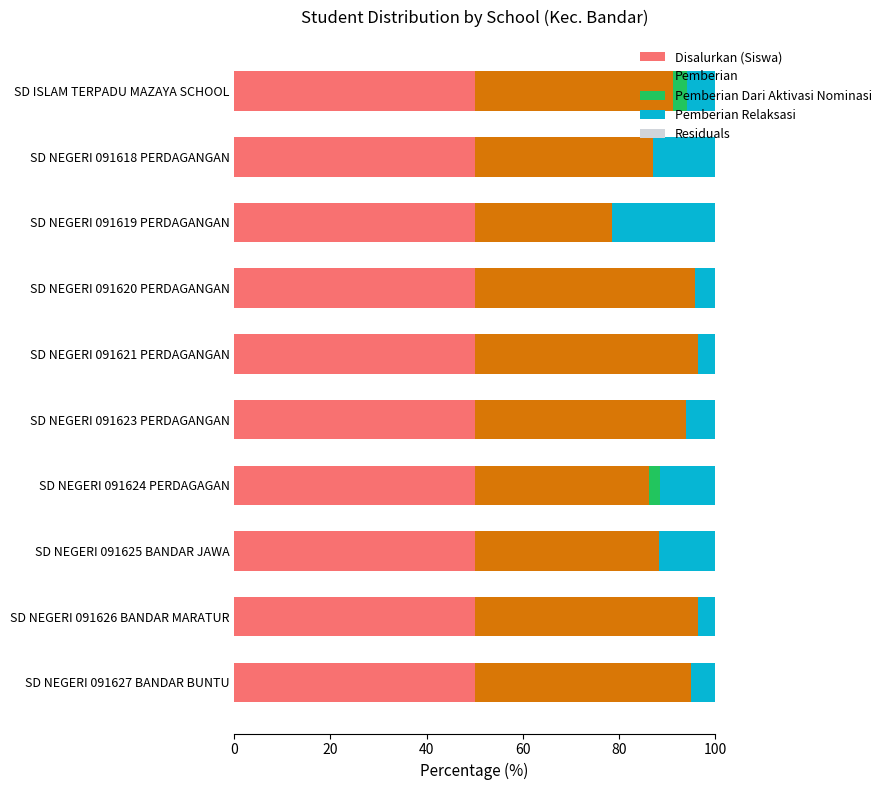

The Disalurkan (Siswa) series shows 76.3 at SD NEGERI 091619 PERDAGANGAN. True or false?

False